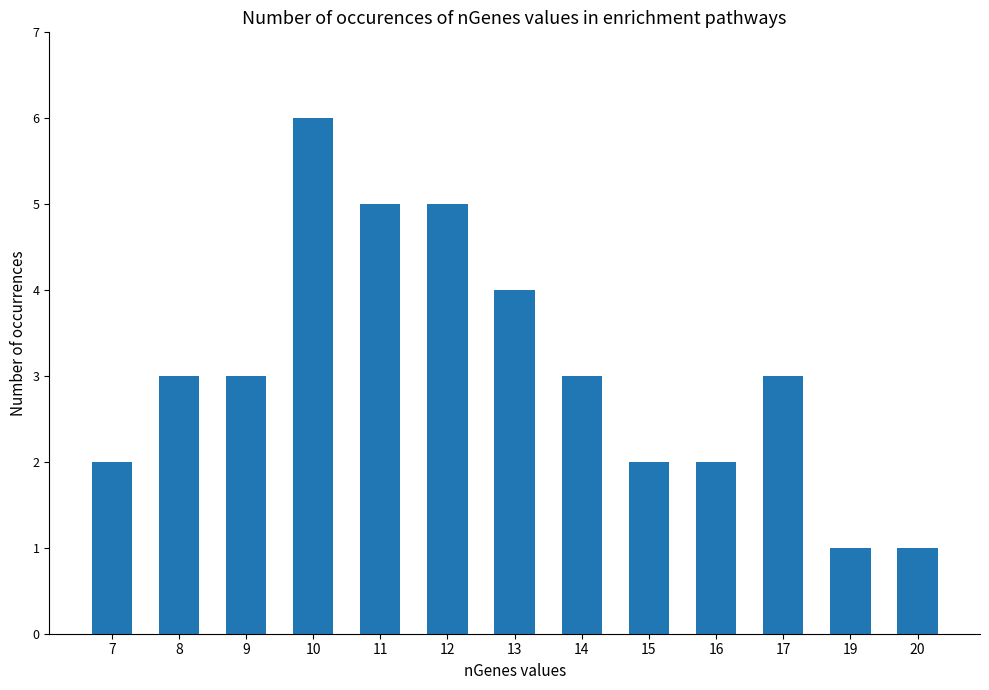

Which has a higher value, 13 or 17?

13